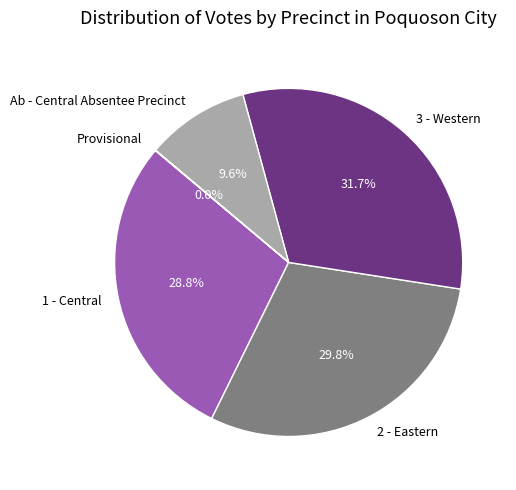

What portion of the pie excludes Ab - Central Absentee Precinct?

90.4%